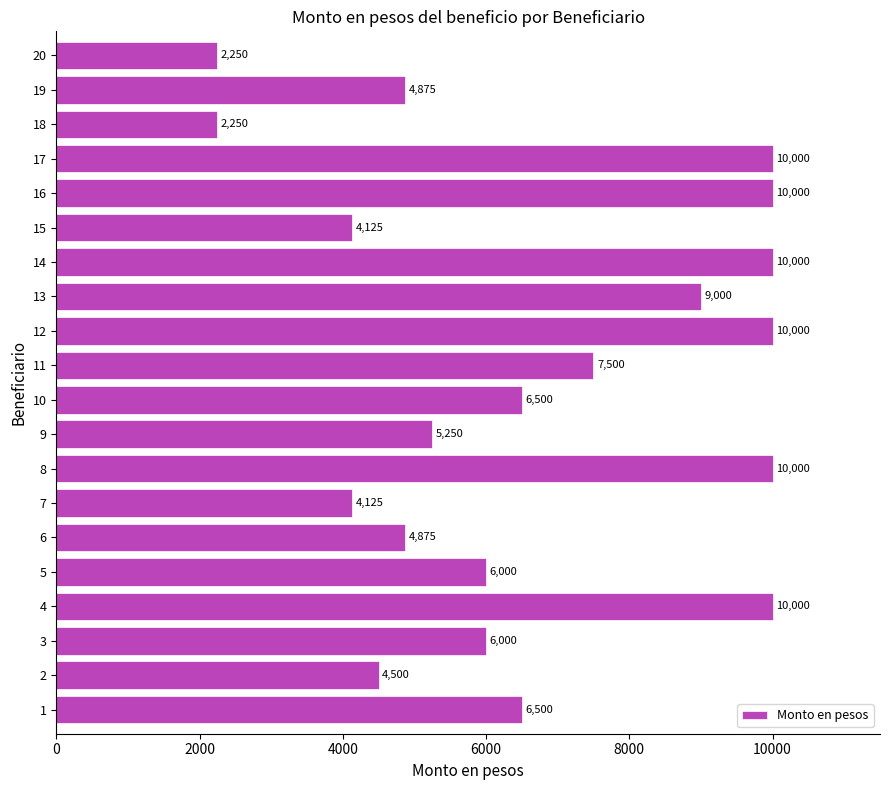

How many data points are less than 6500?

10